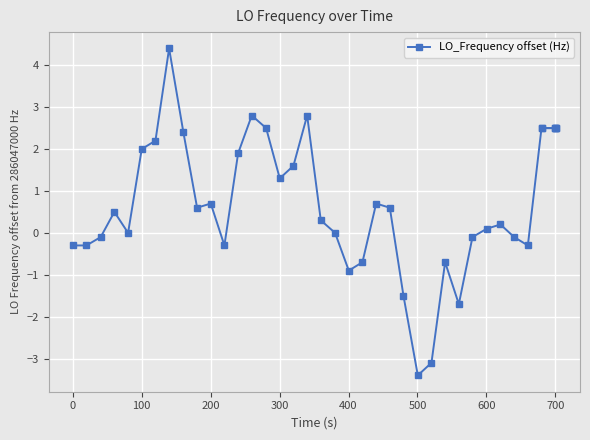

Is this an area chart (filled region under the line)?

No